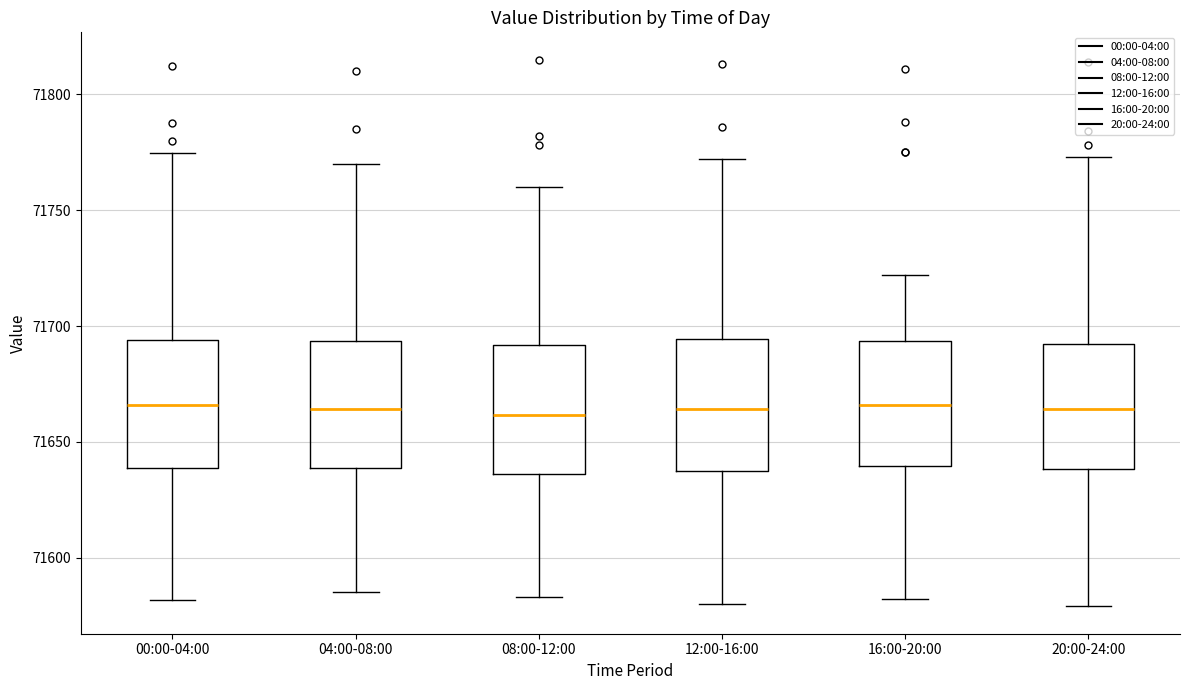

Reading left to right, read every box against the y-axis: the position of its median line, the range the box covers, and the ends of its whiskers. The values are not printed on the chart, so give them approximately, as read against the axis.

00:00-04:00: median 71665, box 71640 to 71695, whiskers 71580 to 71775
04:00-08:00: median 71665, box 71640 to 71695, whiskers 71585 to 71770
08:00-12:00: median 71660, box 71635 to 71690, whiskers 71585 to 71760
12:00-16:00: median 71665, box 71635 to 71695, whiskers 71580 to 71770
16:00-20:00: median 71665, box 71640 to 71695, whiskers 71580 to 71720
20:00-24:00: median 71665, box 71640 to 71690, whiskers 71580 to 71775